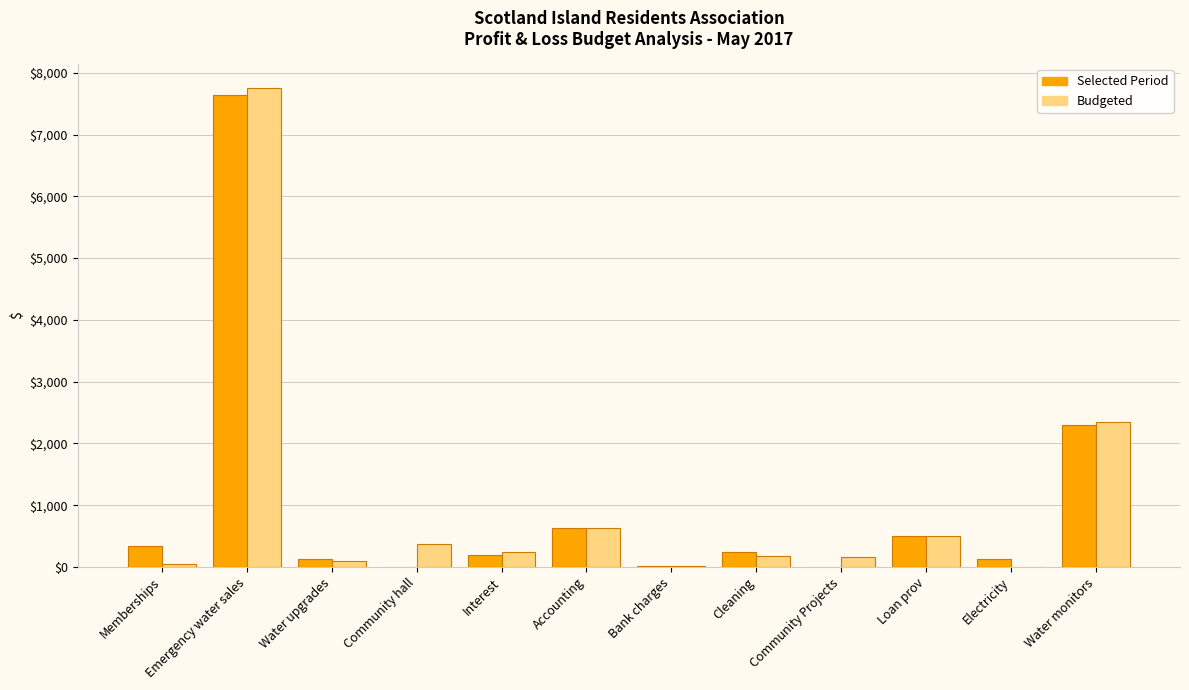

Which series changed the most between Accounting and Water monitors?

Budgeted